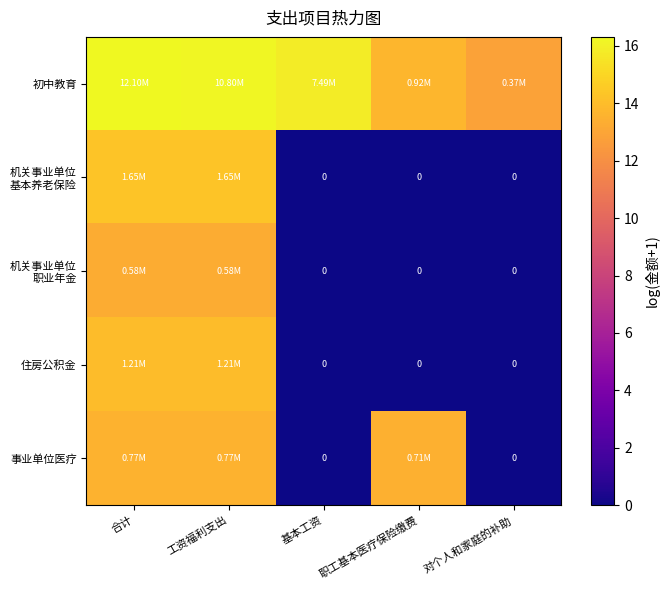

Rank the series at 基本工资 from highest to lowest value.

初中教育, 机关事业单位 基本养老保险, 机关事业单位 职业年金, 住房公积金, 事业单位医疗